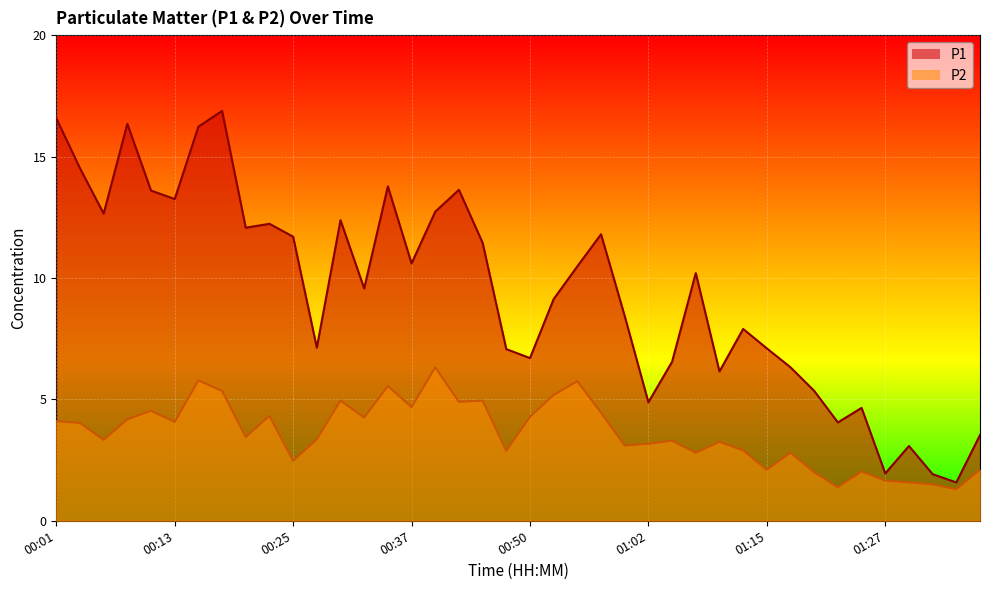

How many categories are shown in the chart?

40